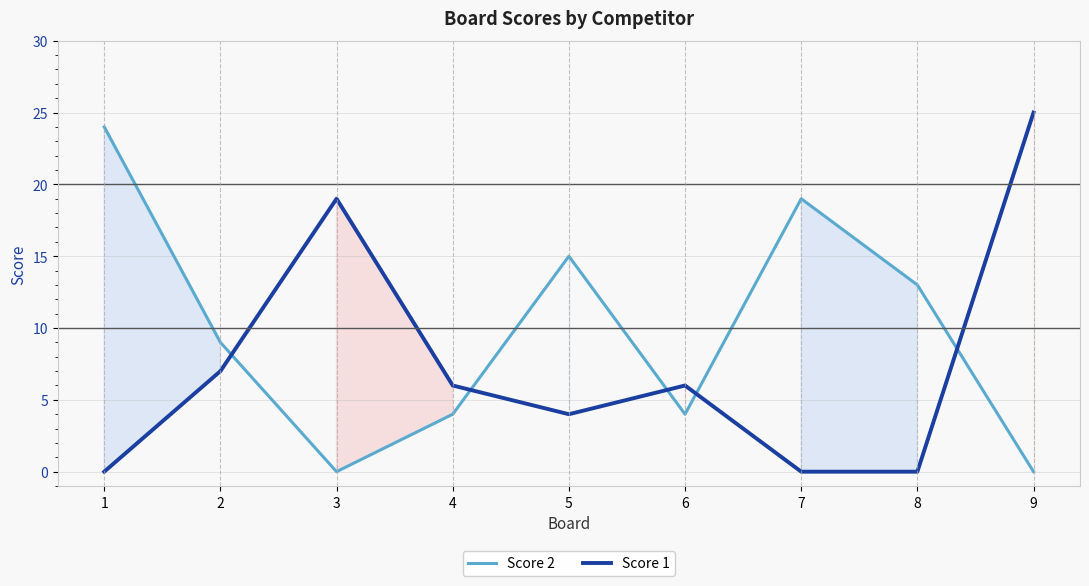

What is the value of the Score 1 point at the 4th from the left?

6